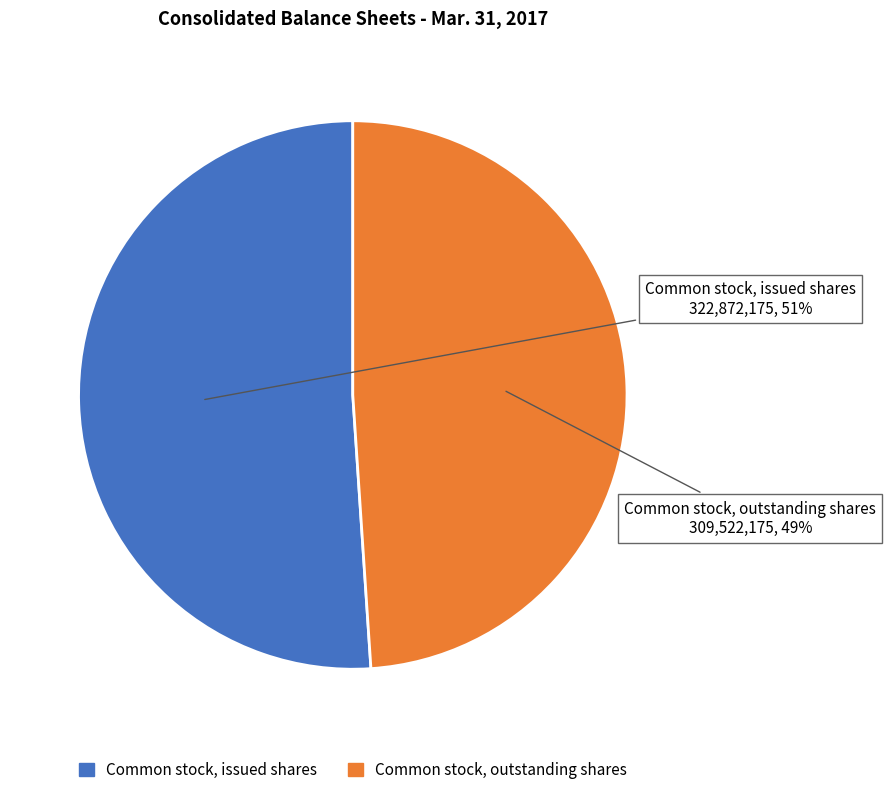

Does any single category account for the majority?

Yes